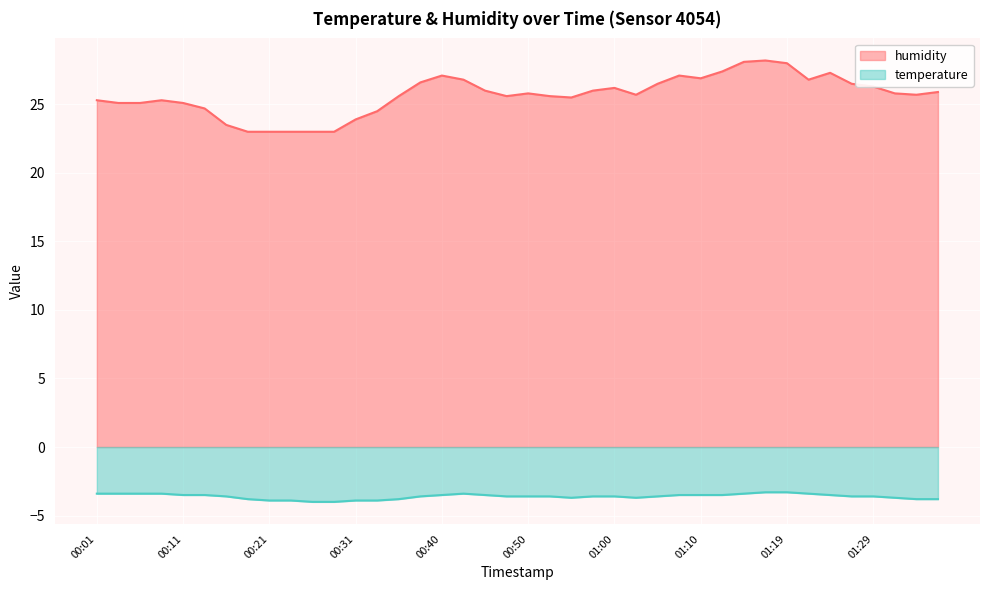

List the labels in order of humidity value, largest first.

01:17, 01:14, 01:19, 01:12, 01:24, 00:40, 01:07, 01:10, 00:43, 01:22, 00:38, 01:05, 01:27, 01:29, 01:00, 00:45, 00:57, 01:36, 00:50, 01:31, 01:02, 01:34, 00:35, 00:48, 00:52, 00:55, 00:01, 00:09, 00:04, 00:06, 00:11, 00:14, 00:33, 00:31, 00:16, 00:18, 00:21, 00:23, 00:26, 00:28